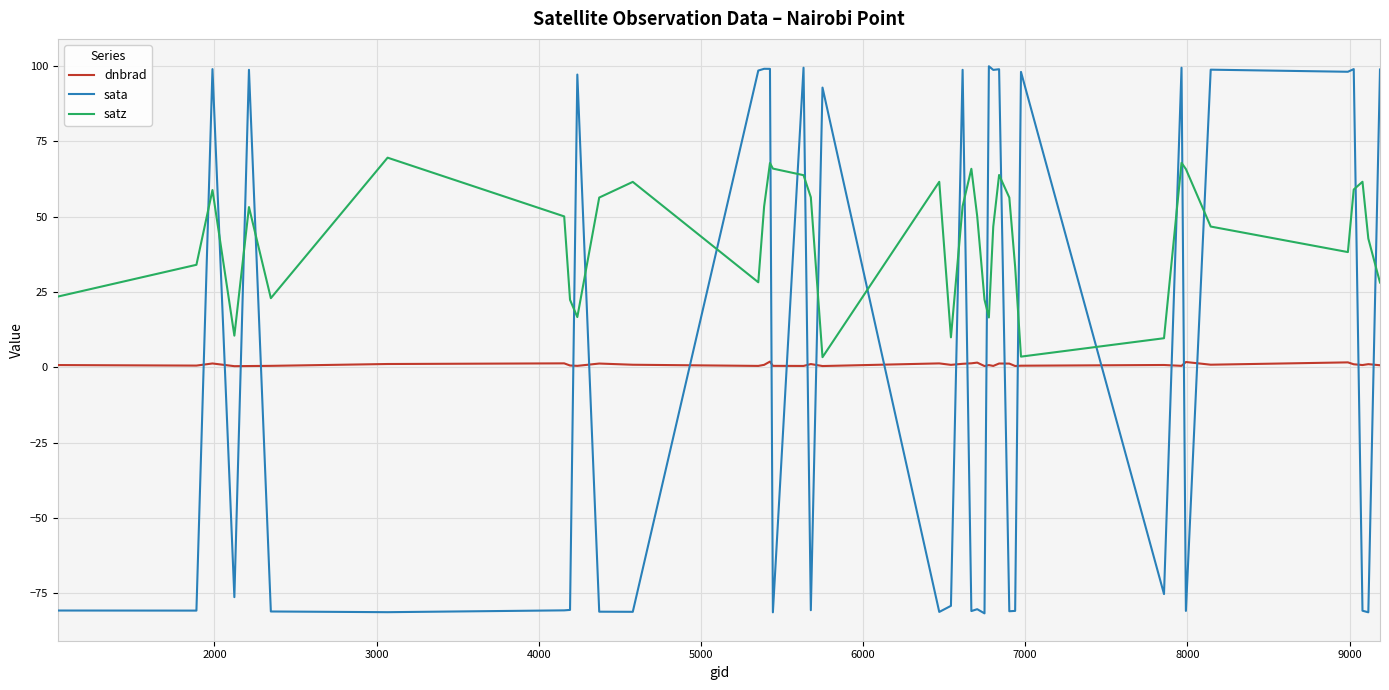

How many times do sata and dnbrad cross each other?

23